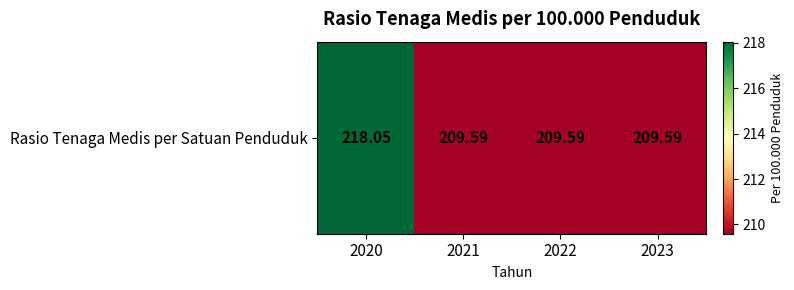

What is the greatest value displayed?

218.1